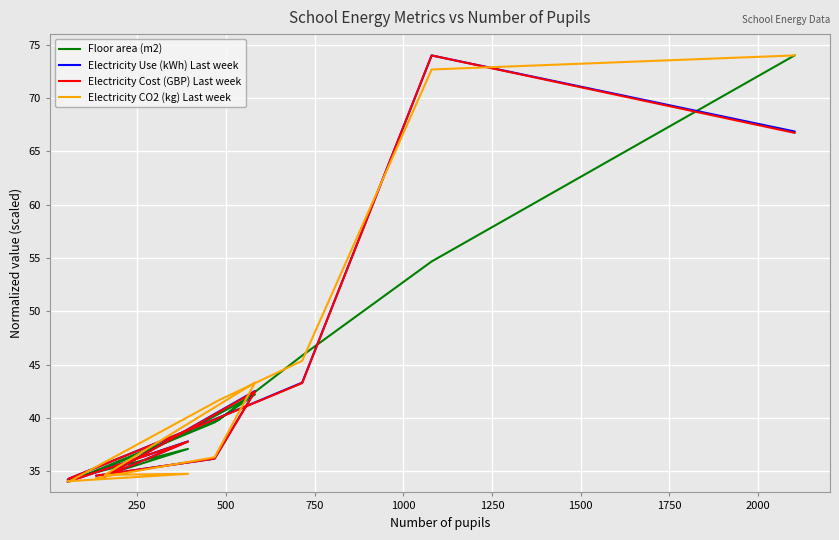

What is the value of the Electricity Use (kWh) Last week point at the 6th from the left?

34.0